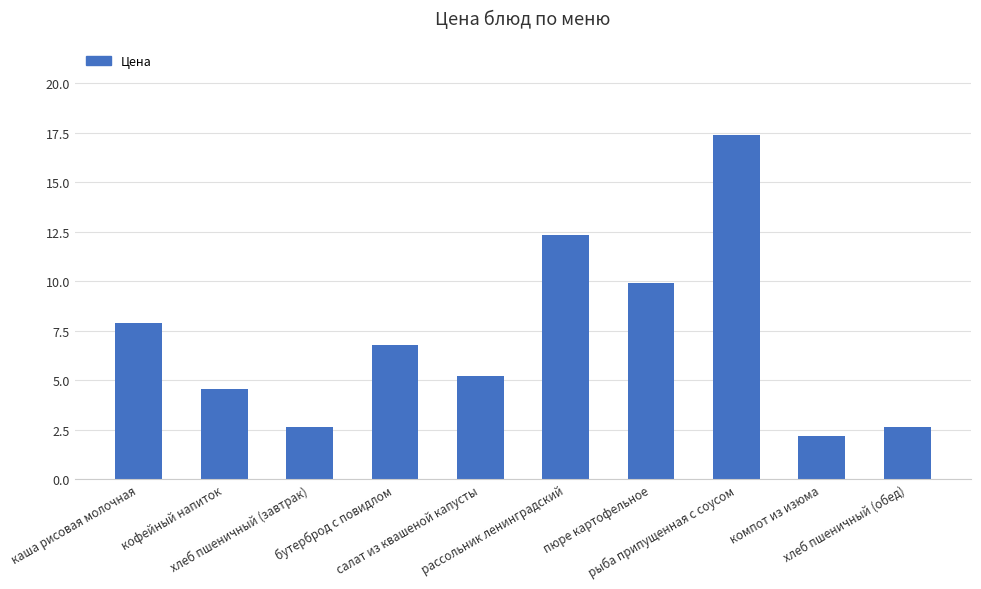

What position from the right is пюре картофельное?

4